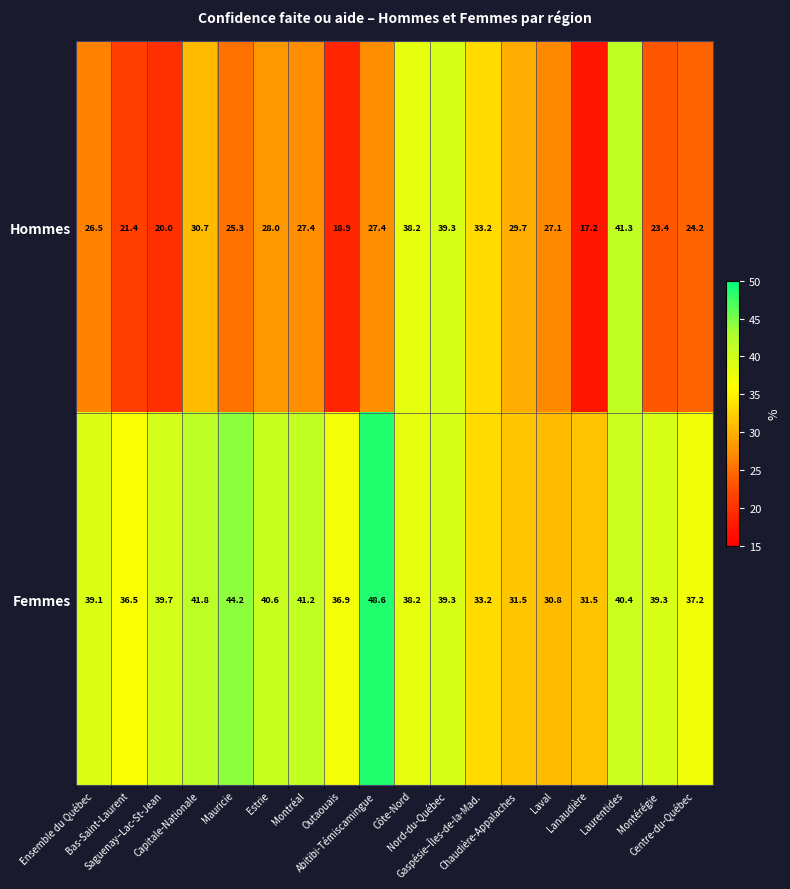

How many distinct data groups are displayed?

2